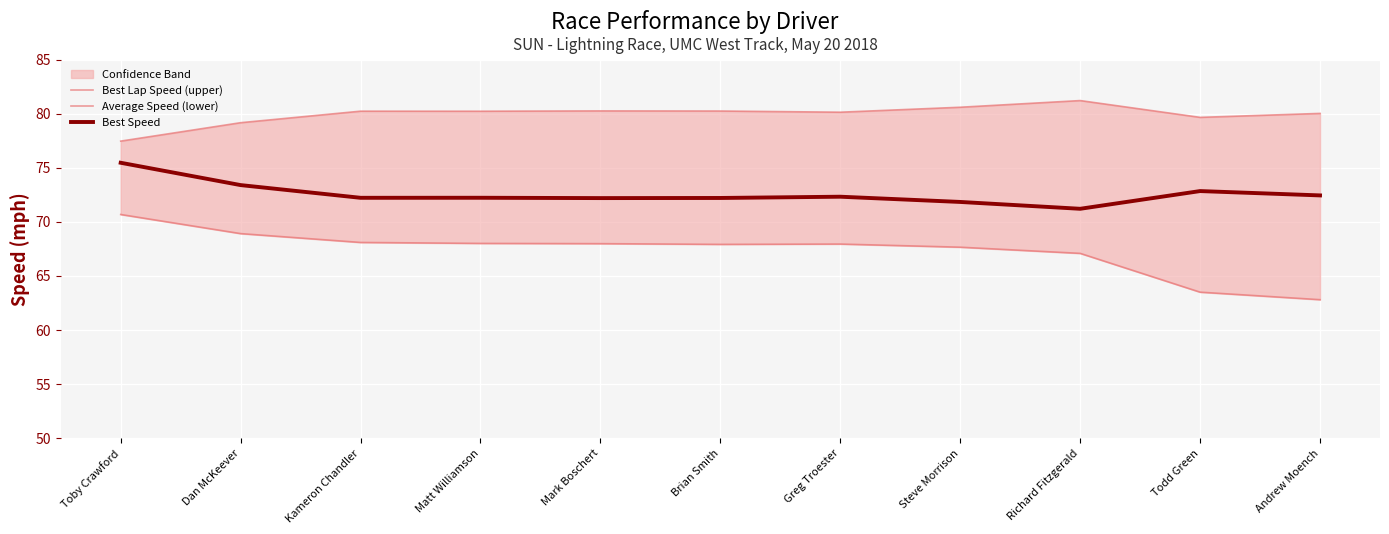

Rank the series by their average value, from highest to lowest.

Best Lap Speed (upper), Best Speed, Average Speed (lower)